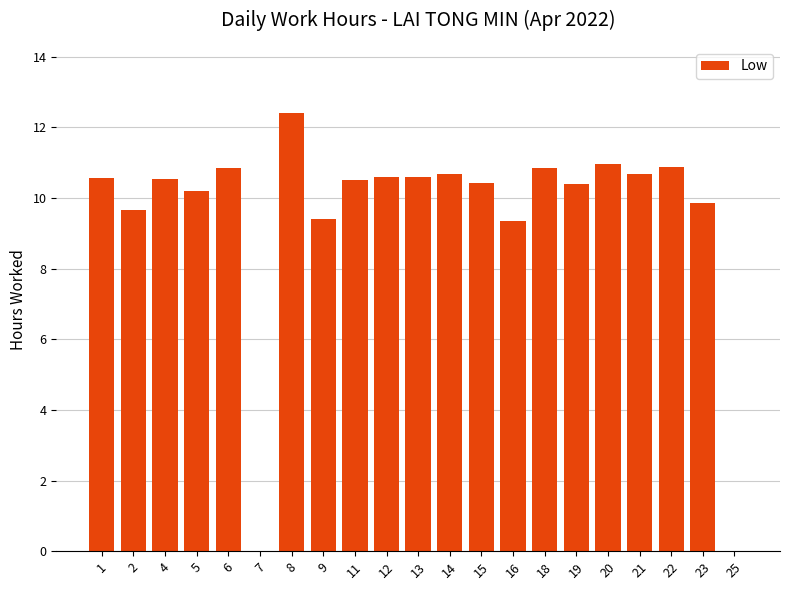

True or false: the data shows 14.6 at 12.

False